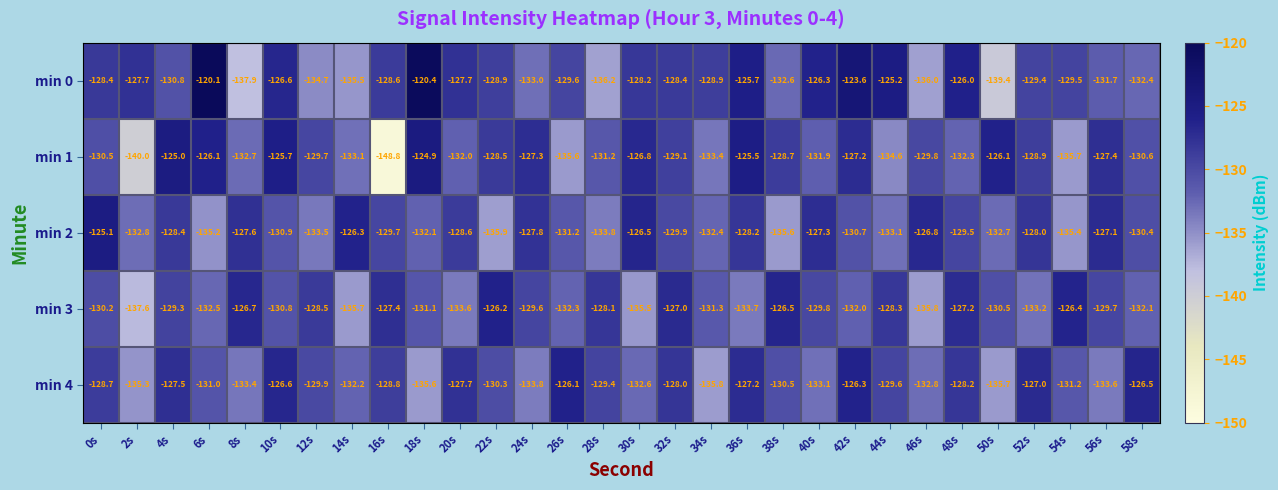

At which category is the sum across all series the highest?

42s